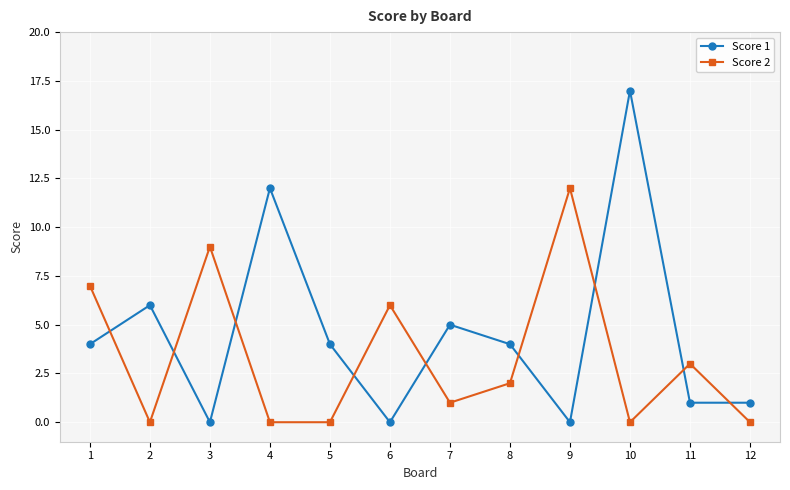

What are all the series names shown in the legend?

Score 1, Score 2